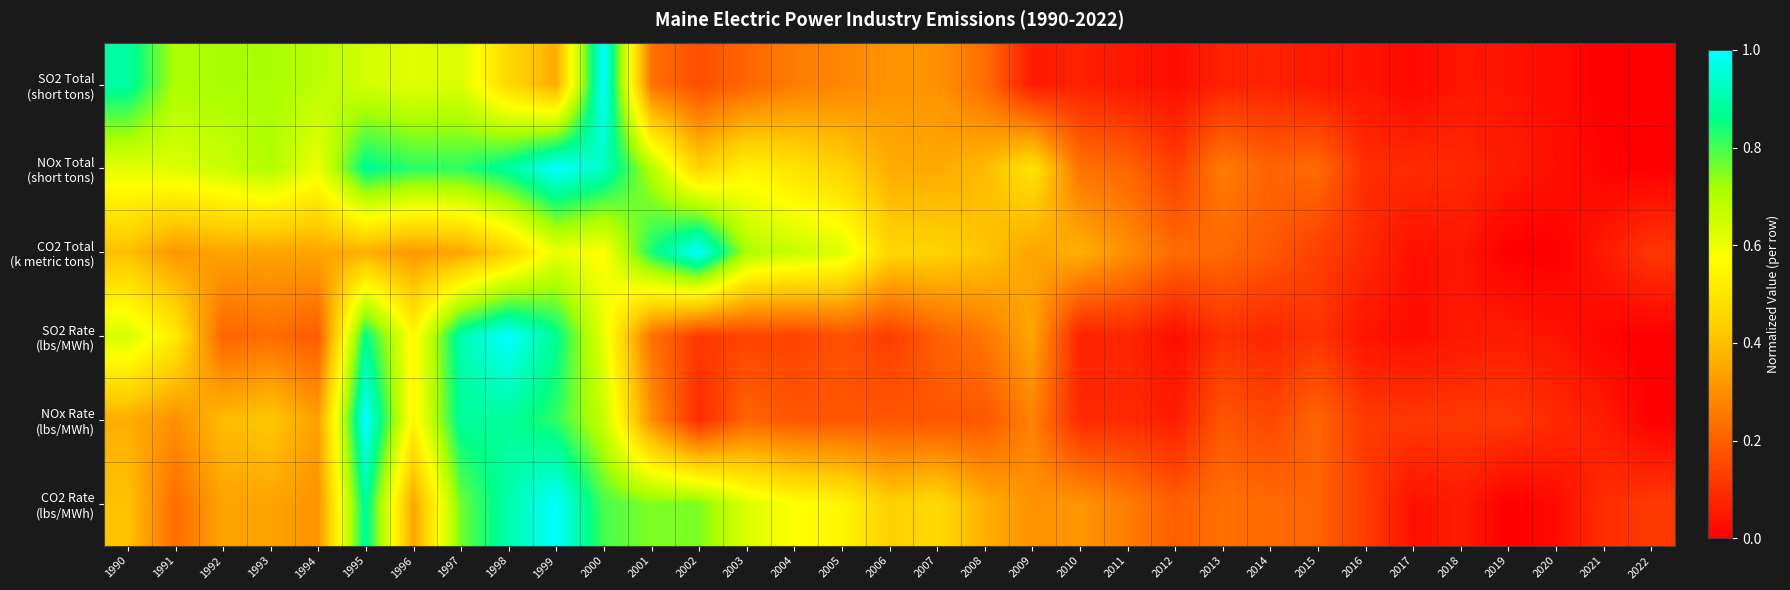

What is the total value across all series at 2005?

2.3